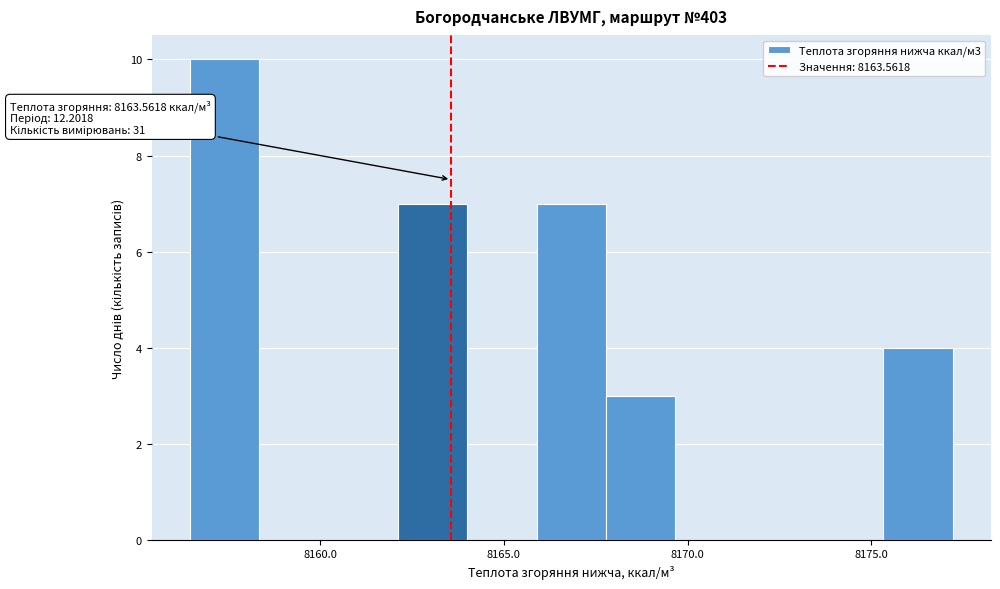

Around what value on the x-axis is the tallest bar? Give the approximate position of its centre, as read against the axis.

8157.5